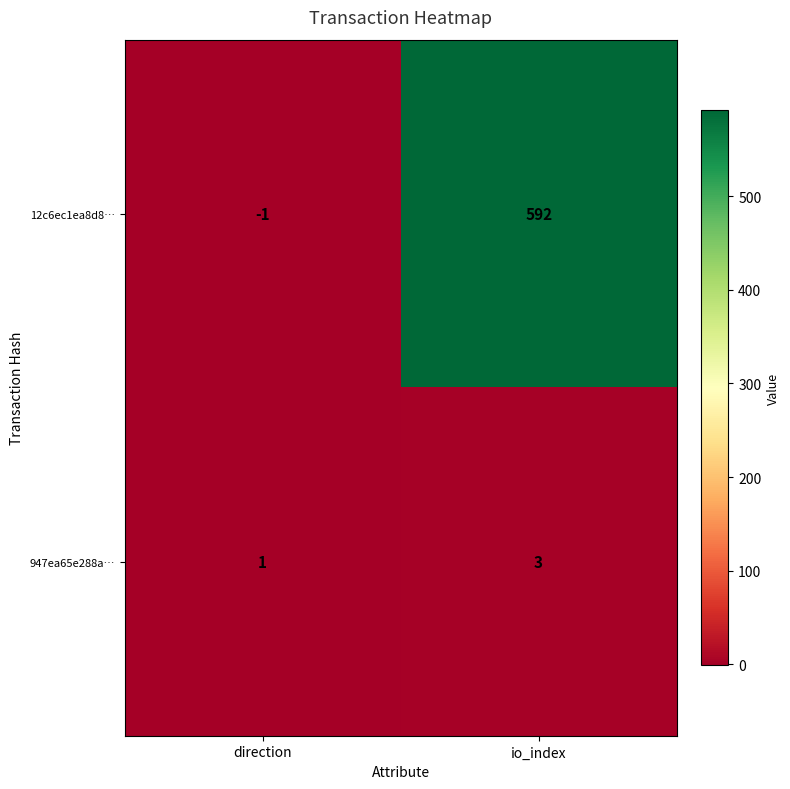

Is it true that 12c6ec1ea8d8… equals -1 at direction?

False